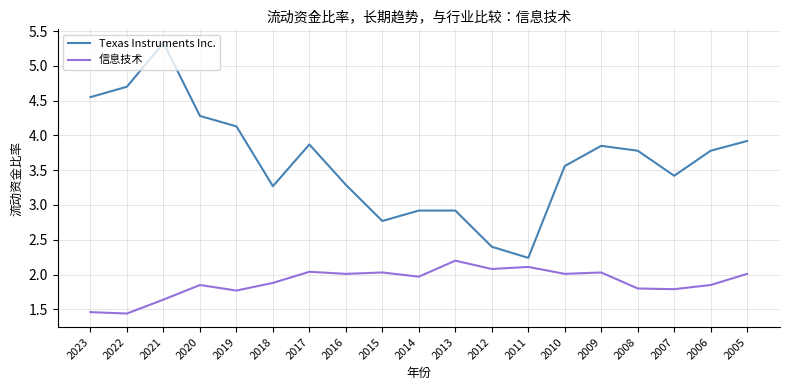

At how many categories does at least one series exceed 2?

19